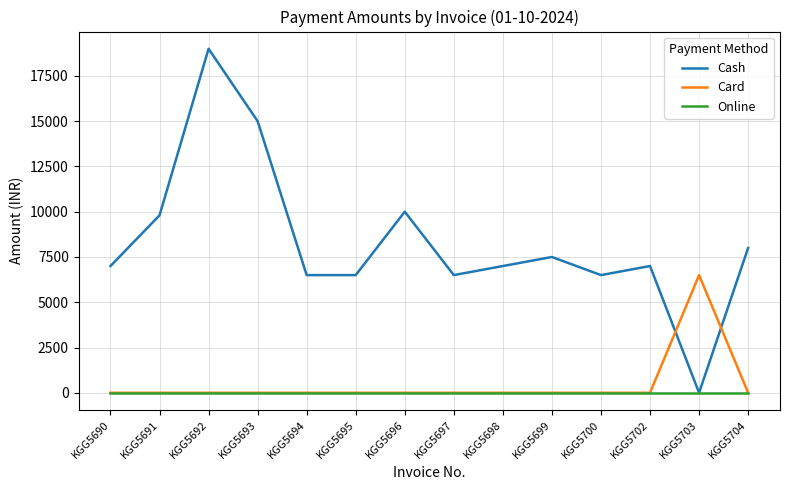

Which series has the largest total across all categories?

Cash